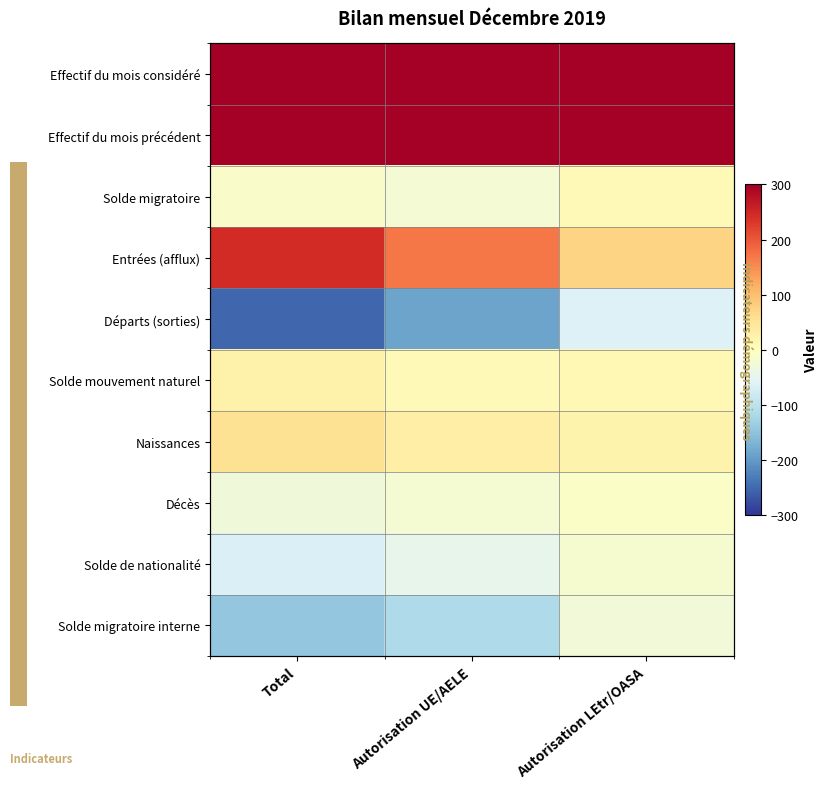

Rank the categories by Décès value from highest to lowest.

Autorisation LEtr/OASA, Autorisation UE/AELE, Total